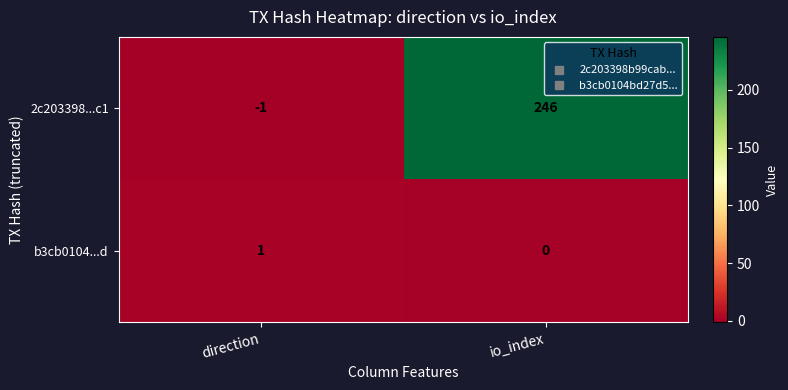

List the series in order of their peak value, lowest first.

b3cb0104...d, 2c203398...c1